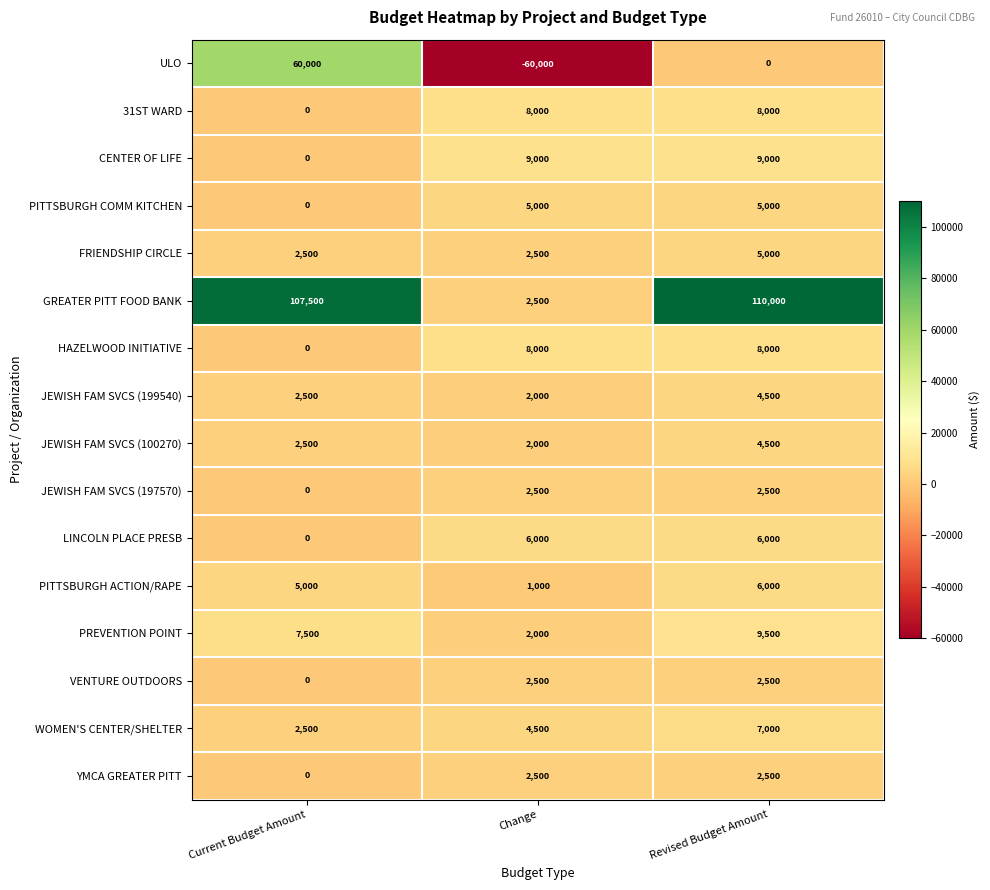

What is the difference between the VENTURE OUTDOORS values at Current Budget Amount and Change?

2500